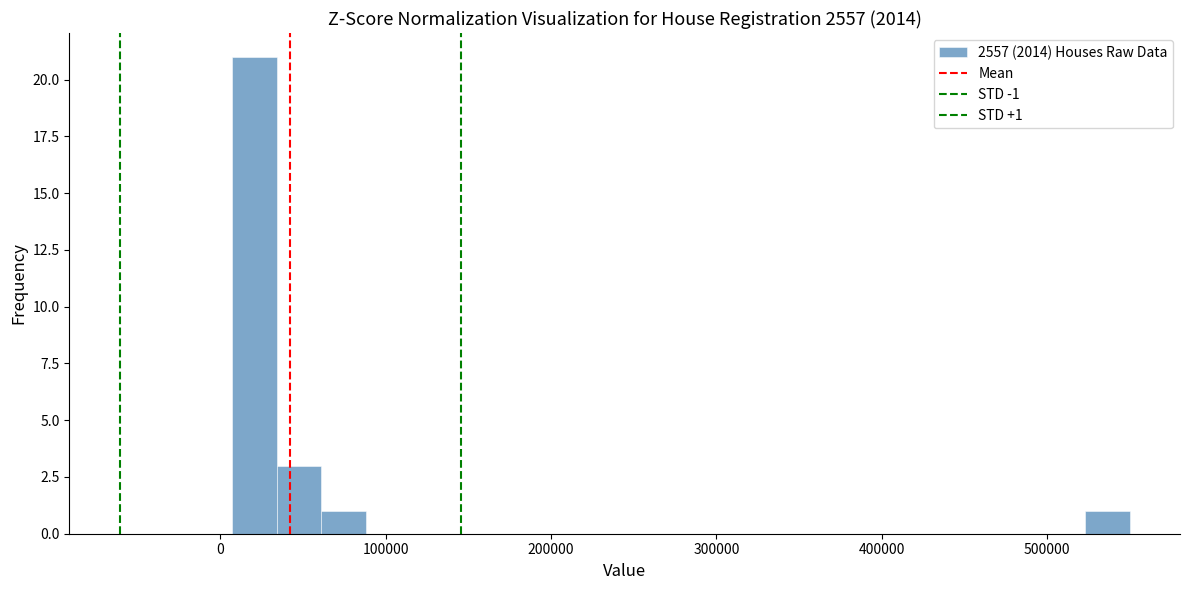

Read against the x-axis, roughly where is the centre of the tallest bar?

20000